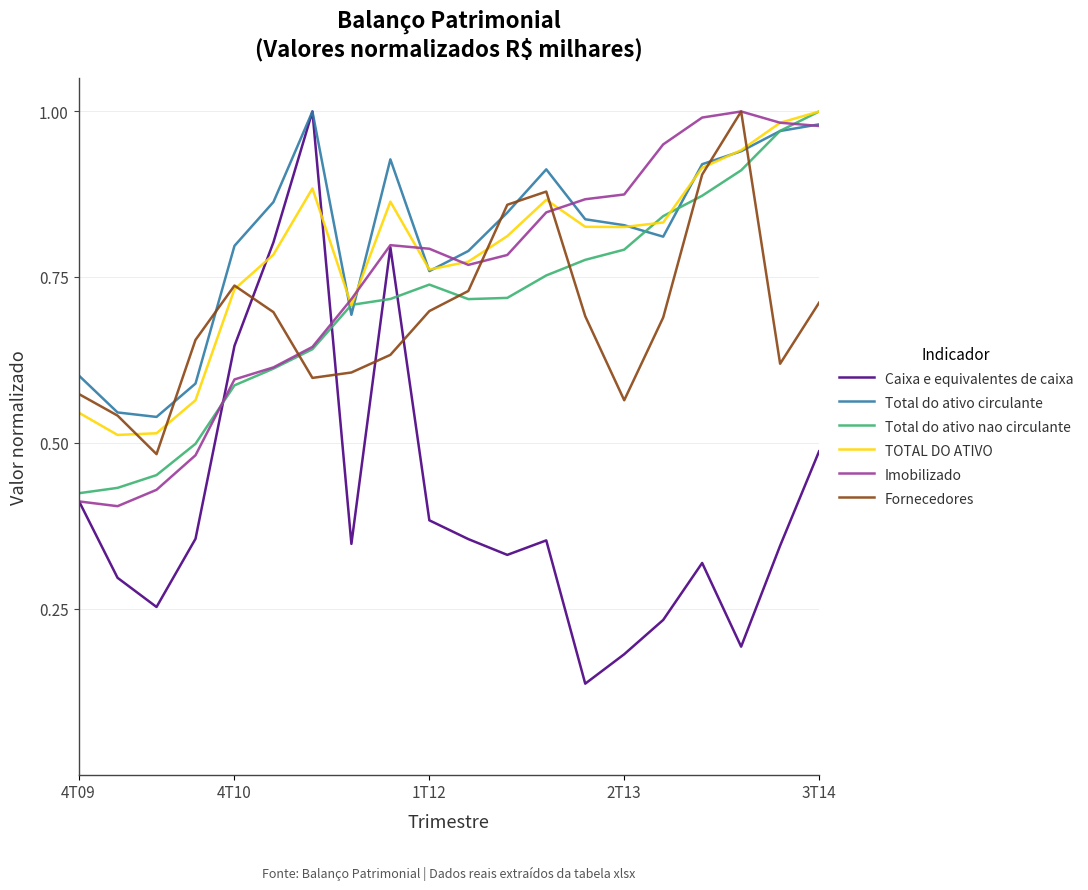

Which series has the widest spread of values?

Caixa e equivalentes de caixa